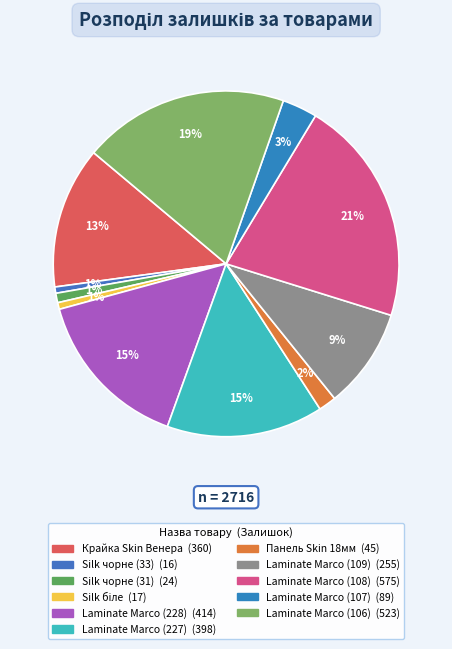

How many segments does this pie chart have?

11